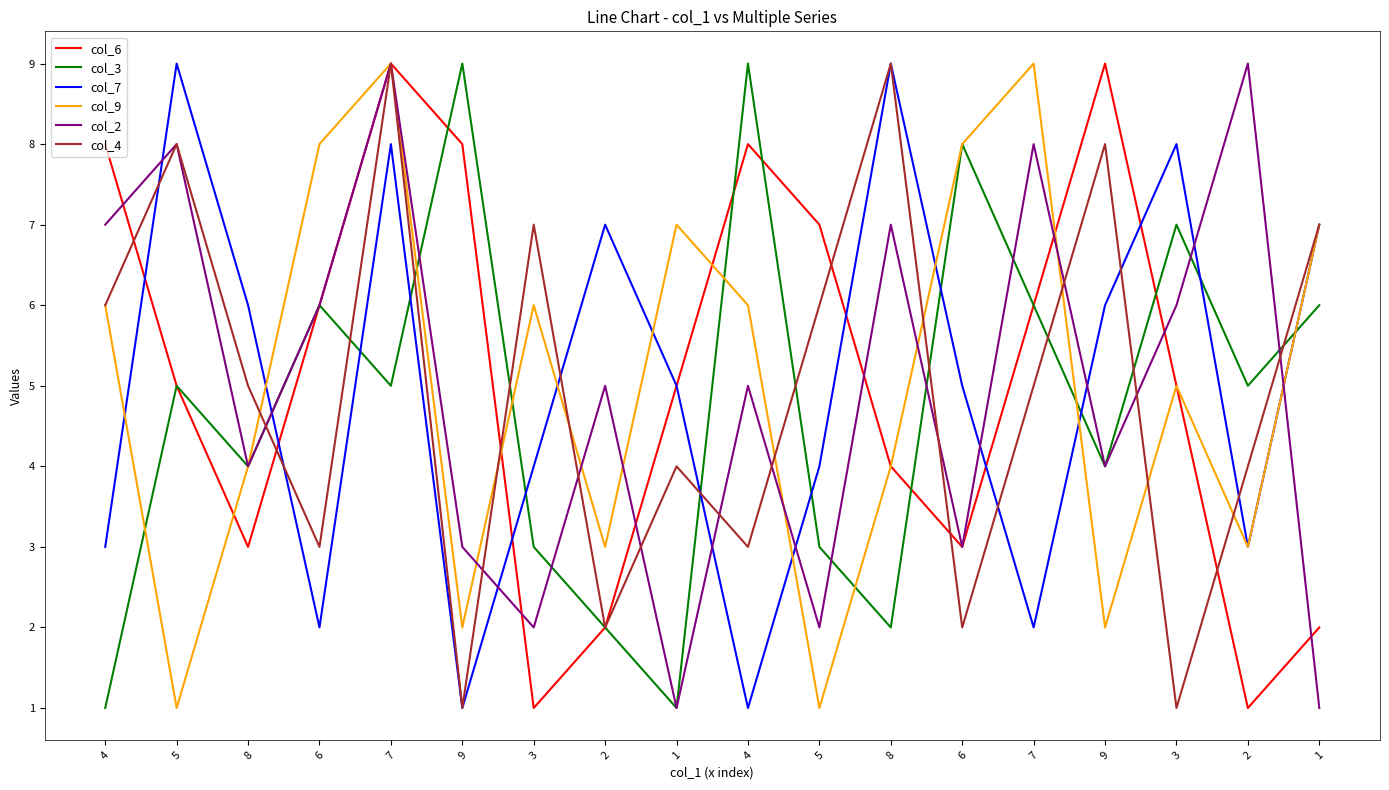

How many lines are shown in the chart?

6